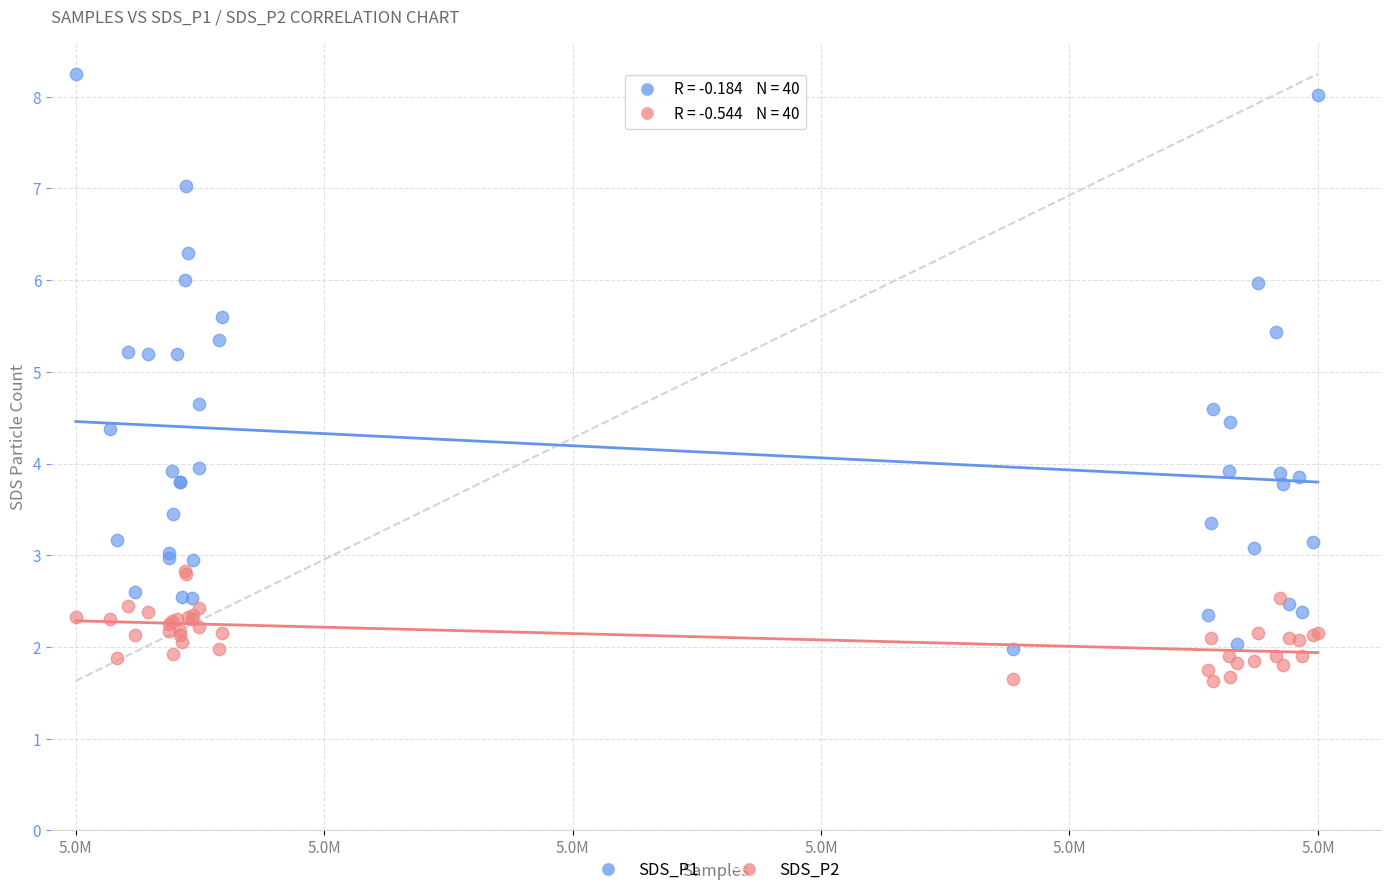

Which series has the widest spread of Y values?

SDS_P1